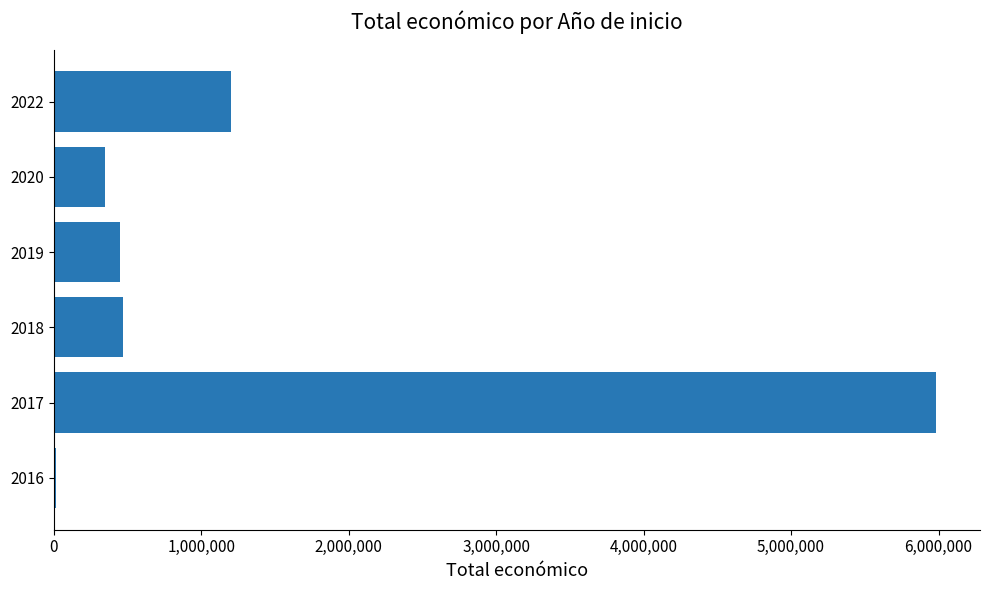

Is it true that the value at 2022 is 1847993?

False